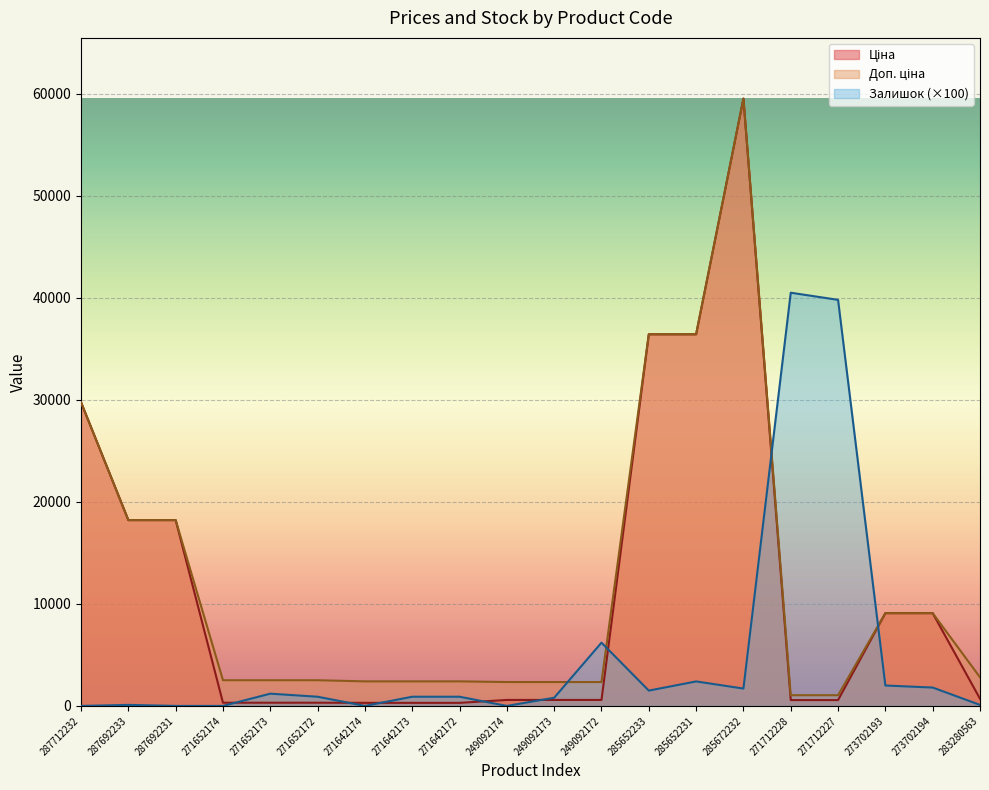

True or false: Ціна and Залишок cross at least once.

True